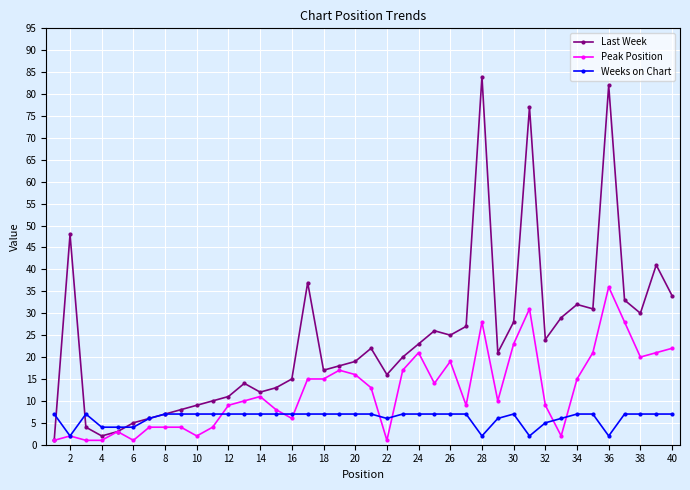

True or false: Last Week has more than 0 interior local peaks.

True